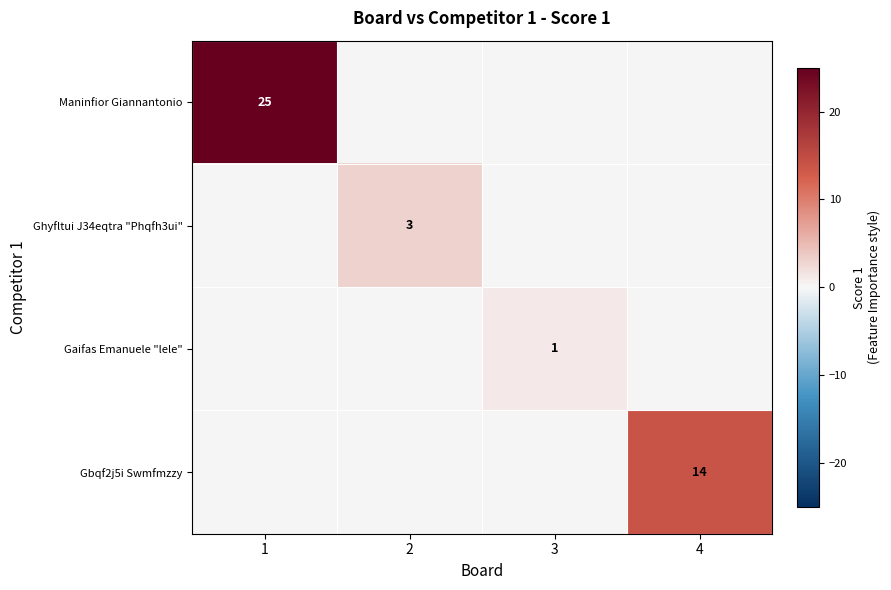

Is it true that Gbqf2j5i Swmfmzzy equals 9 at 4?

False